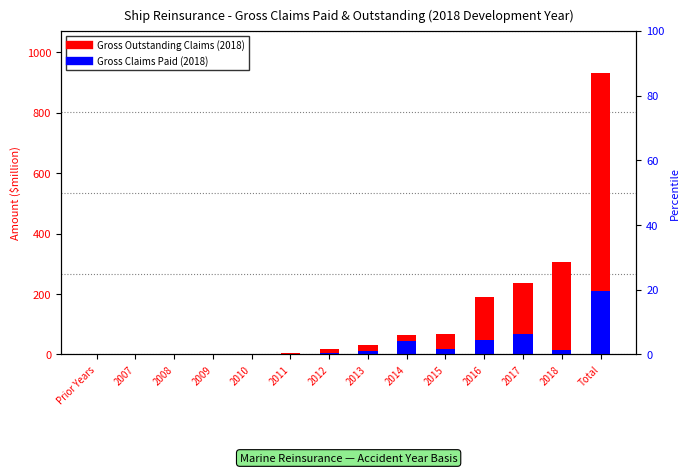

What is the difference between the maximum and minimum values in the Gross Claims Paid (2018) series?

210.3